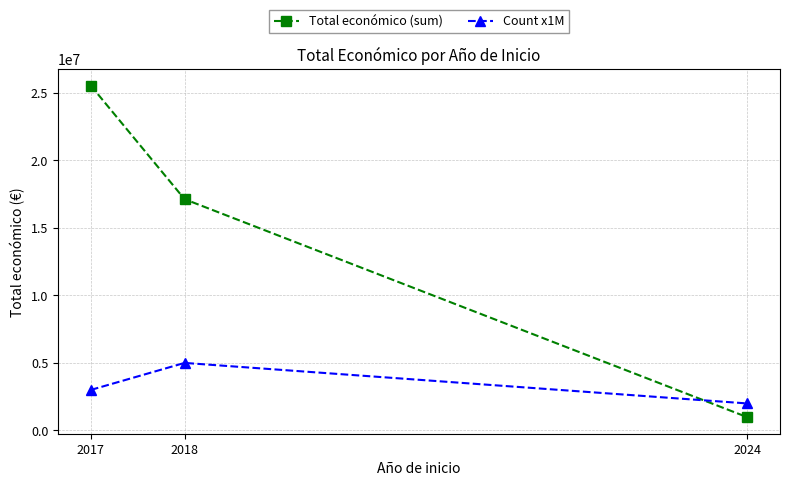

What is the sum of all Count x1M values?

10000000